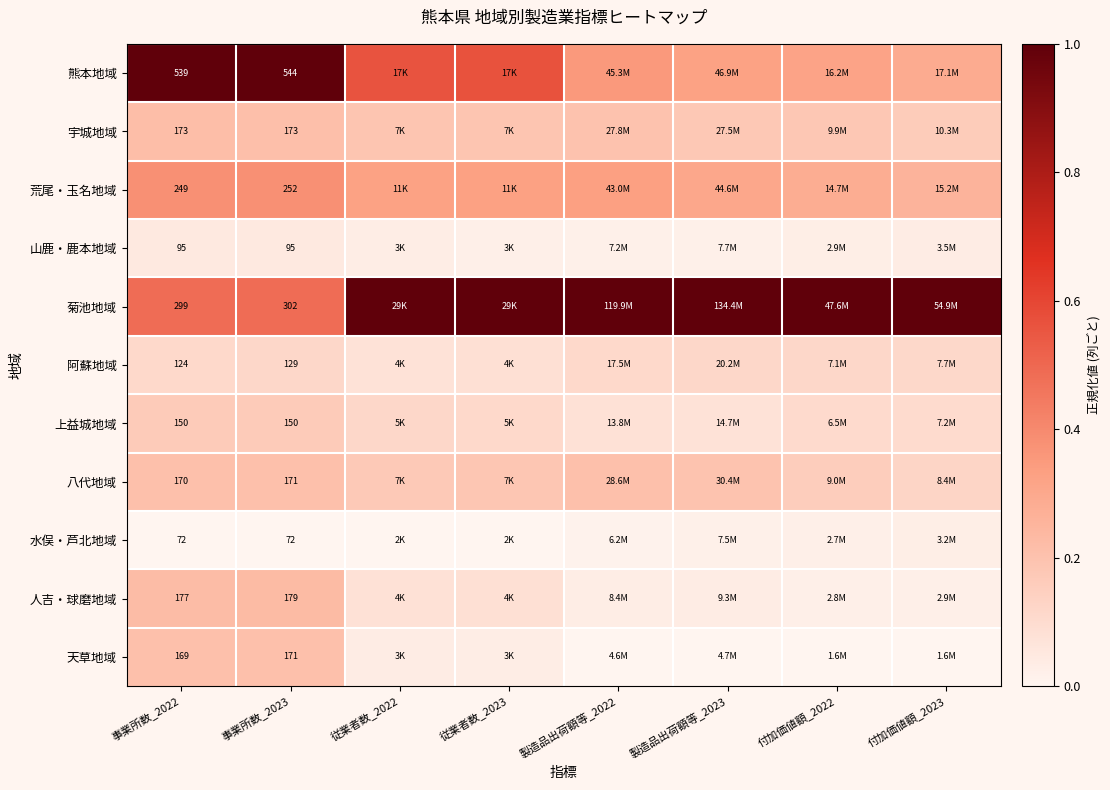

At 事業所数_2022, list the series in order from largest to smallest.

熊本地域, 菊池地域, 荒尾・玉名地域, 人吉・球磨地域, 宇城地域, 八代地域, 天草地域, 上益城地域, 阿蘇地域, 山鹿・鹿本地域, 水俣・芦北地域